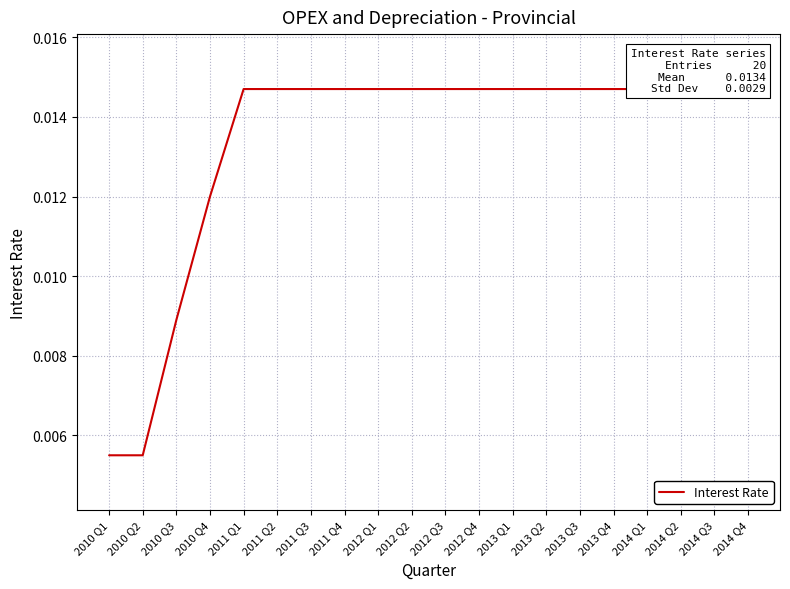

True or false: the data has more than 2 interior local peaks.

False